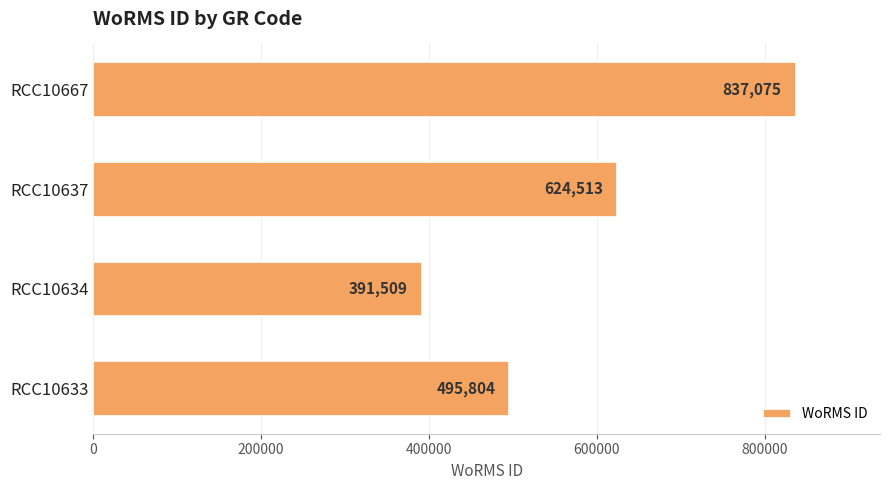

Reading top to bottom, transcribe all the data shown in this chart.

RCC10667=837075	RCC10637=624513	RCC10634=391509	RCC10633=495804